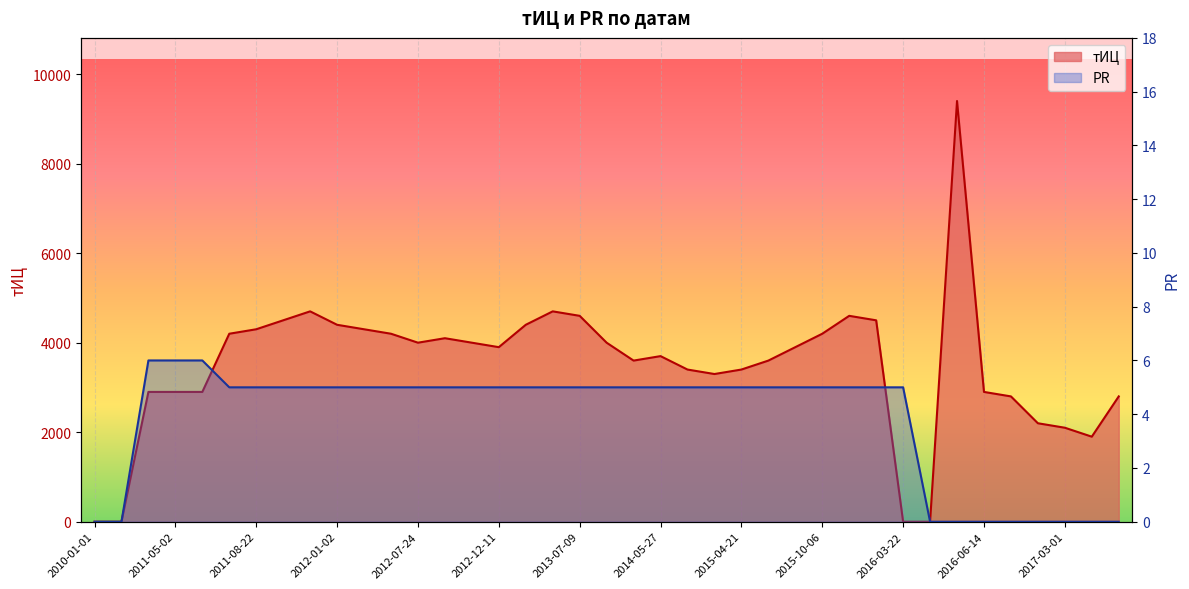

What position from the left is 2011-07-04?

5